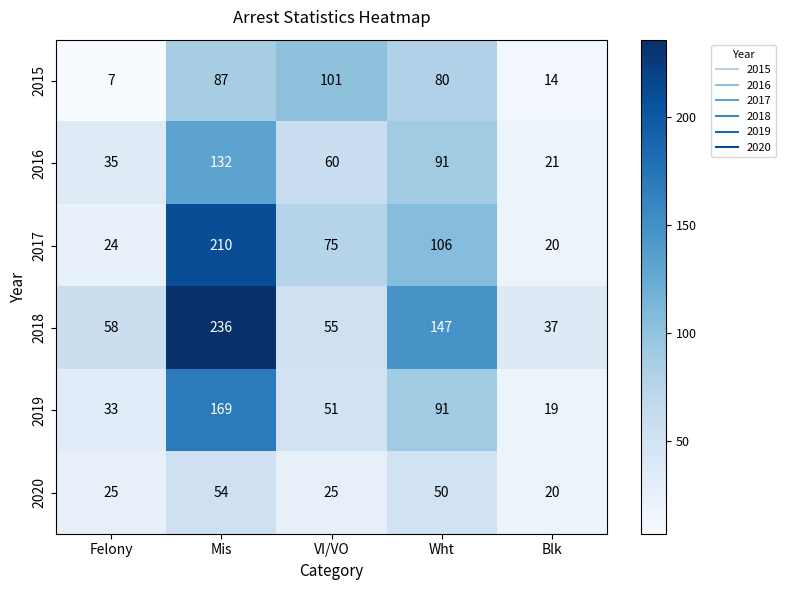

Rank the categories by 2019 value from lowest to highest.

Blk, Felony, VI/VO, Wht, Mis